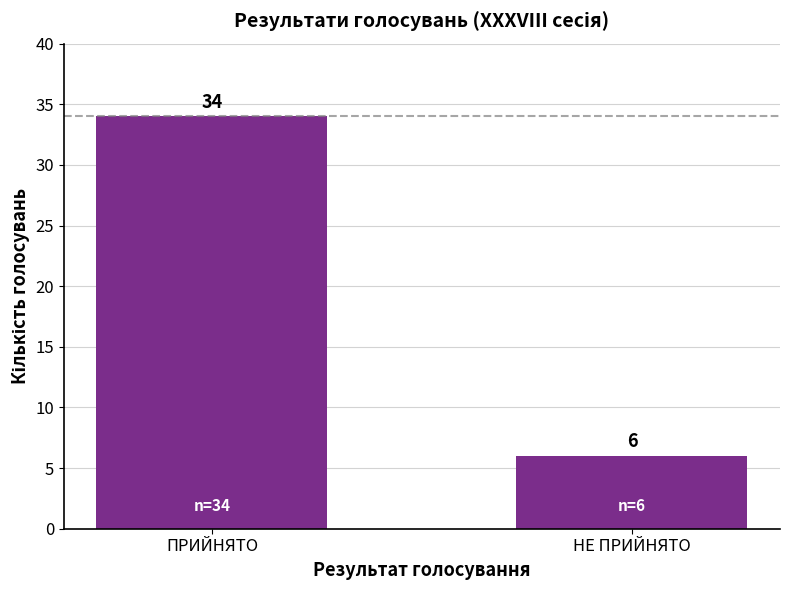

What value does the data have at ПРИЙНЯТО, to the nearest 5?

35